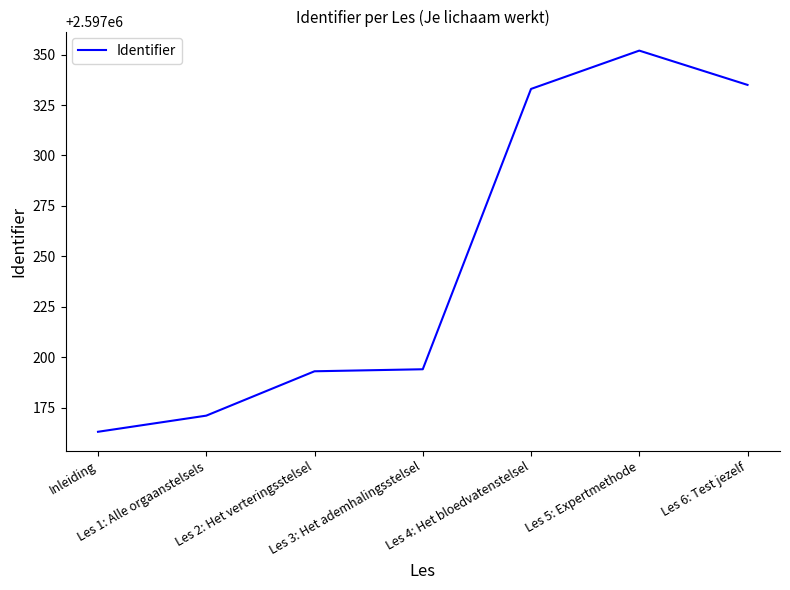

What is the average value?

2597249